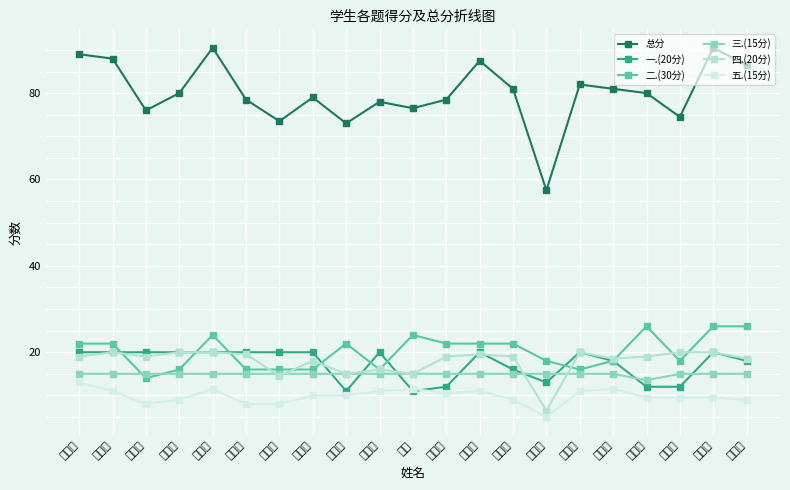

What is the difference between the highest and lowest values at 王欣雨?

76.5